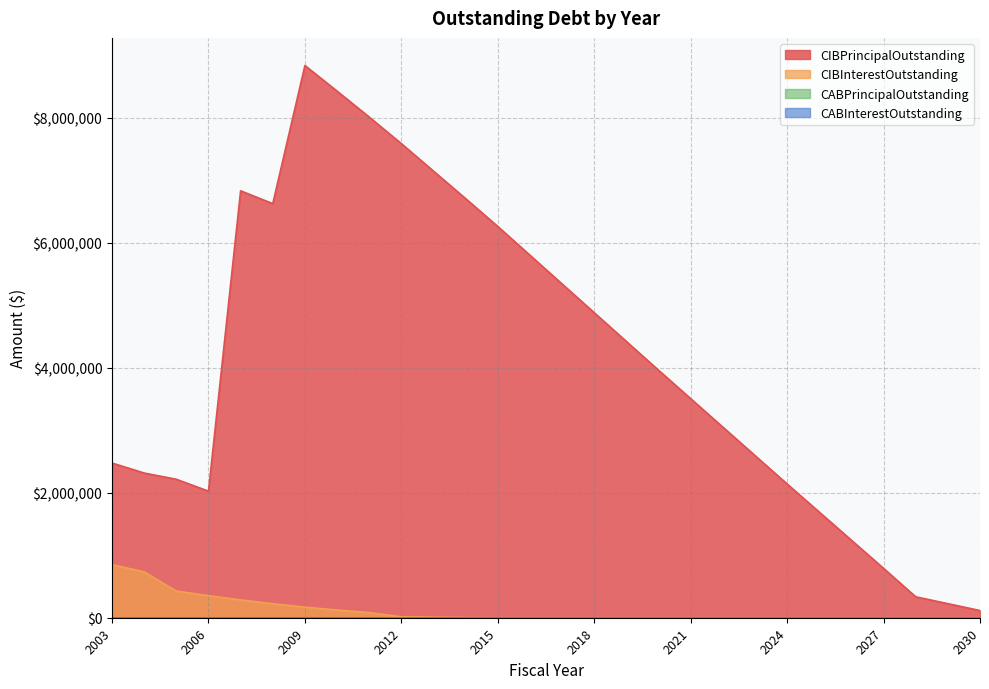

True or false: CIBInterestOutstanding and CIBPrincipalOutstanding intersect in this chart.

False